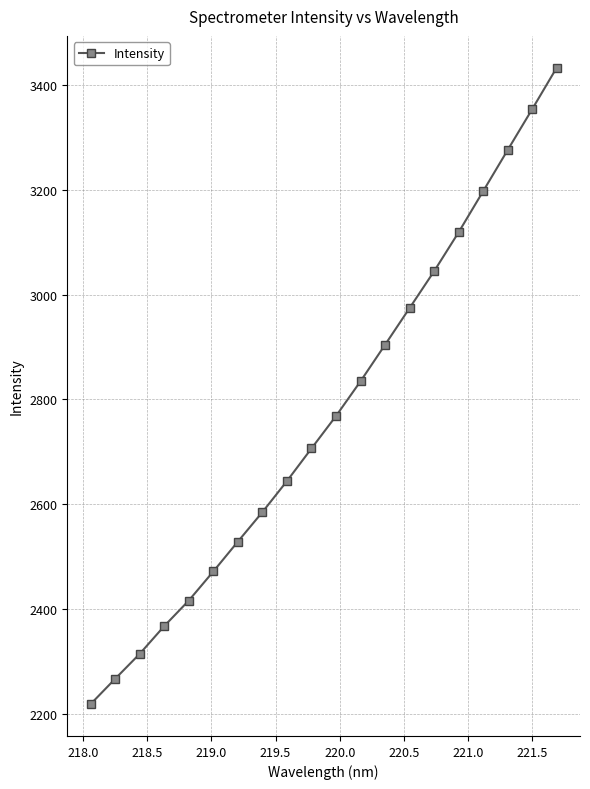

What is the difference between the maximum and second lowest values?

1165.3